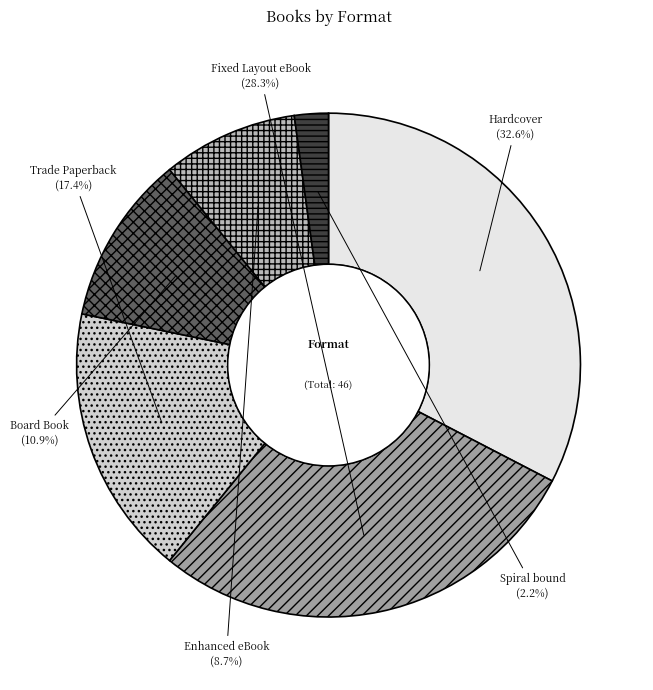

The Enhanced eBook slice represents 9% of the pie. True or false?

True